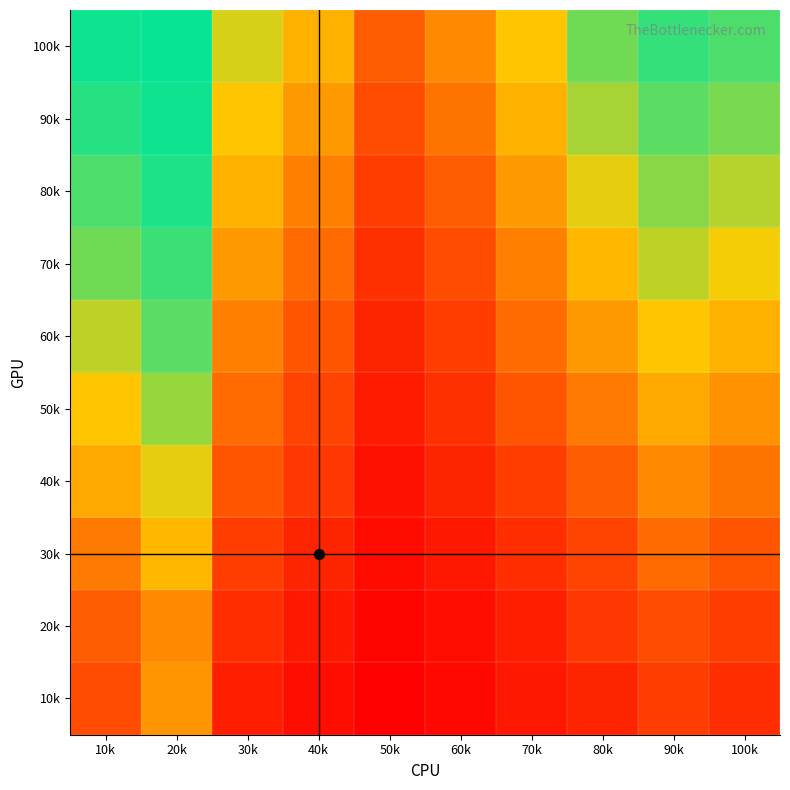

Count the number of data series in this chart.

10